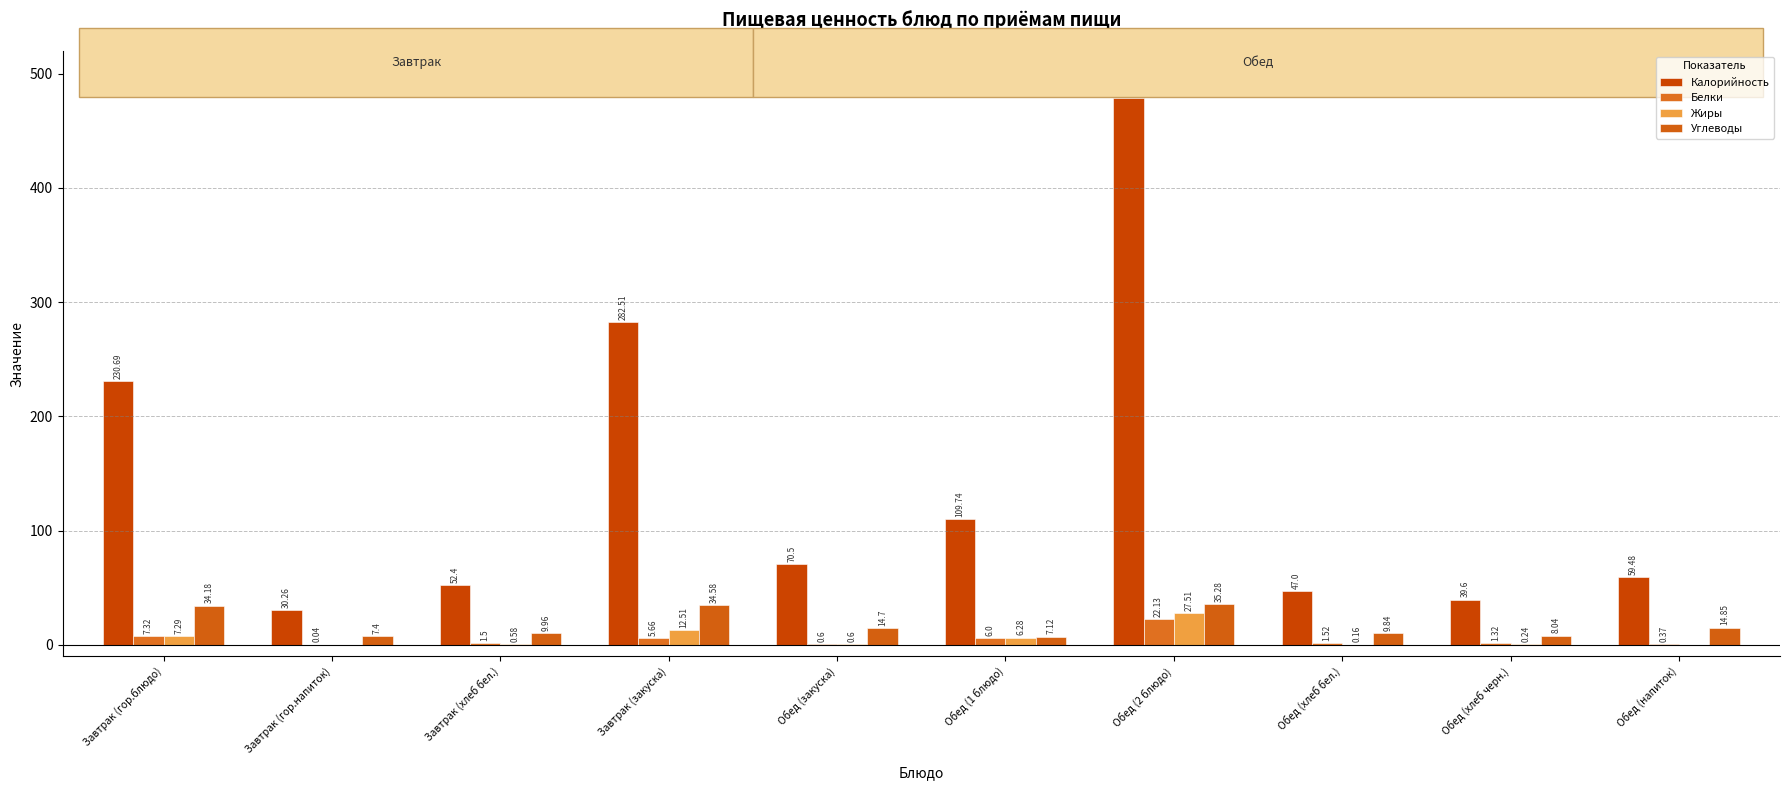

Are the bars grouped side by side (vs. stacked)?

Yes